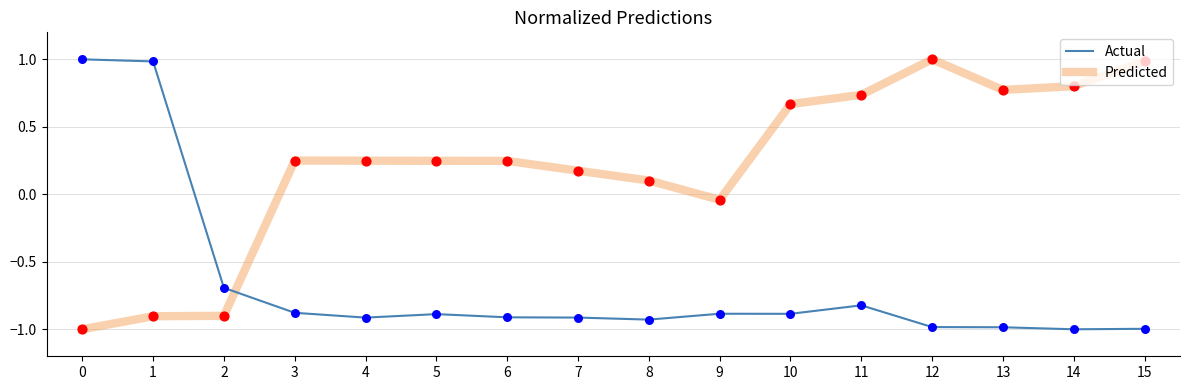

Which series changed the most between 2 and 9?

Predicted